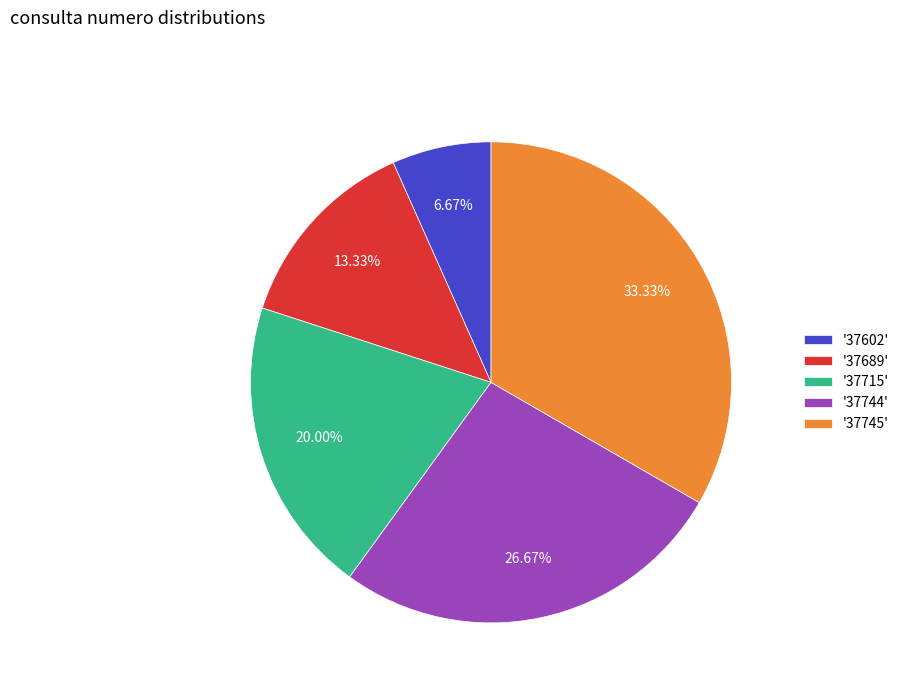

Is there a majority slice in this chart?

No